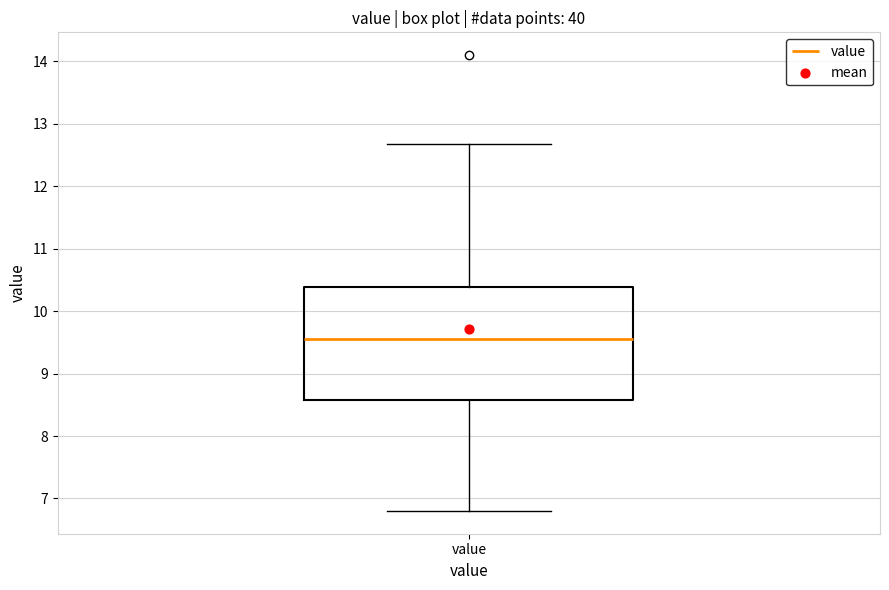

Transcribe this box plot: give where the median line is, the range the box spans, and where the two whiskers end, as read against the y-axis. The values are not printed on the chart, so give them approximately, as read against the axis.

median 9.6, box 8.6 to 10.4, whiskers 6.8 to 12.7